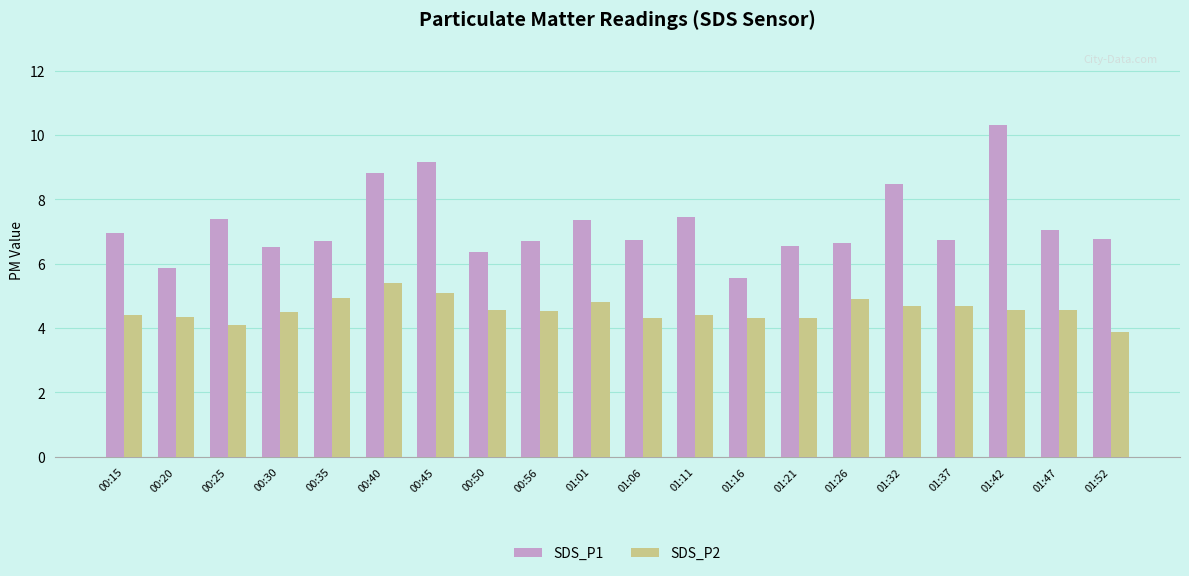

Which series has the widest spread of values?

SDS_P1